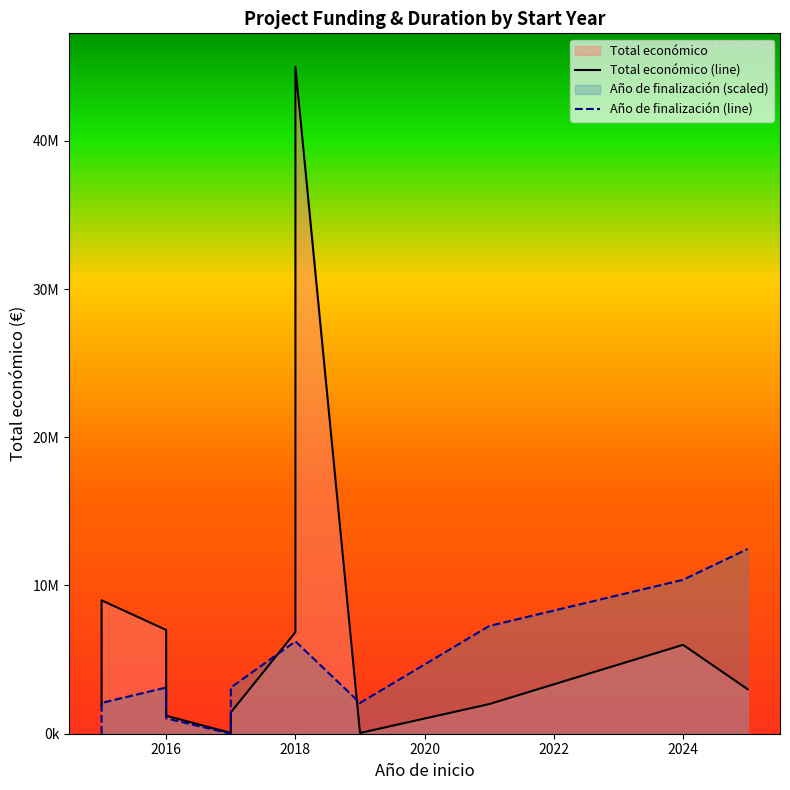

At how many categories does at least one series exceed 4671427?

8